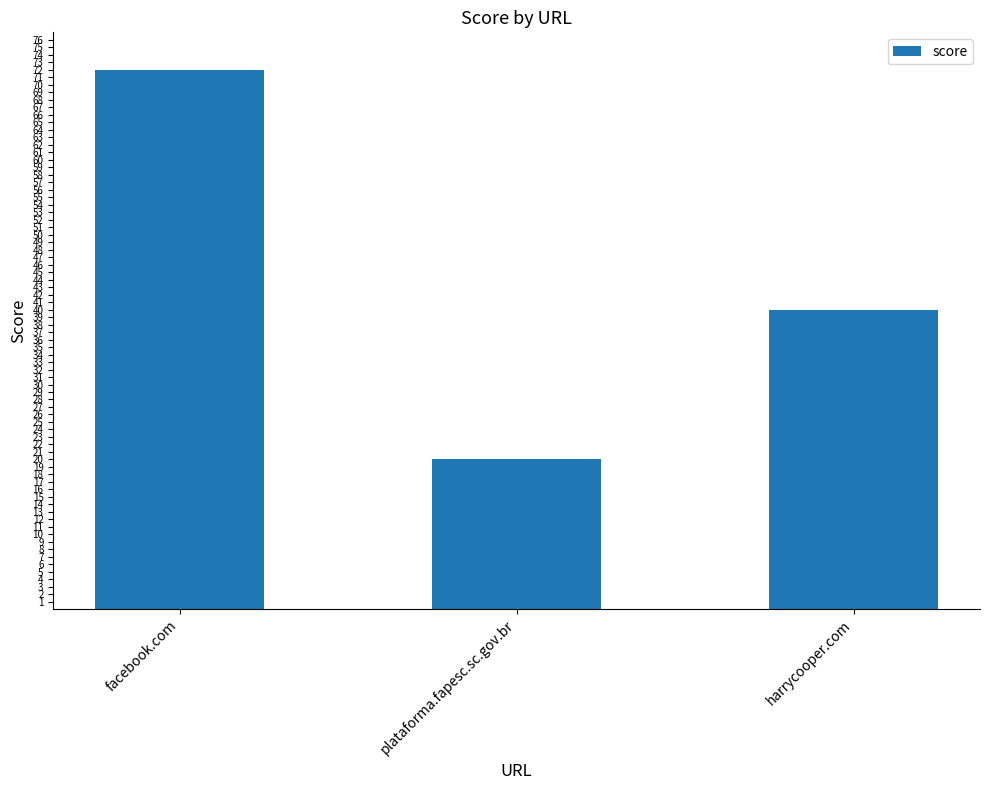

The chart shows a value of 72 at facebook.com. True or false?

True